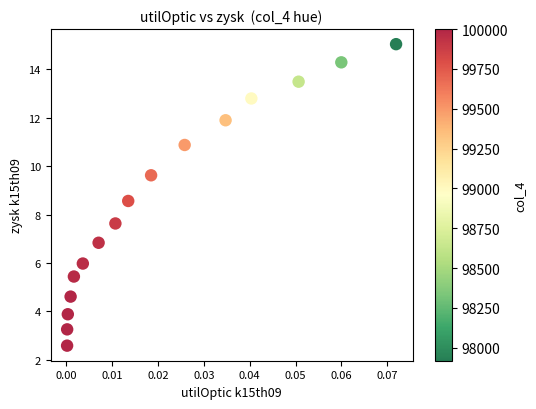

What is the range of Y values (max minus min)?

12.5